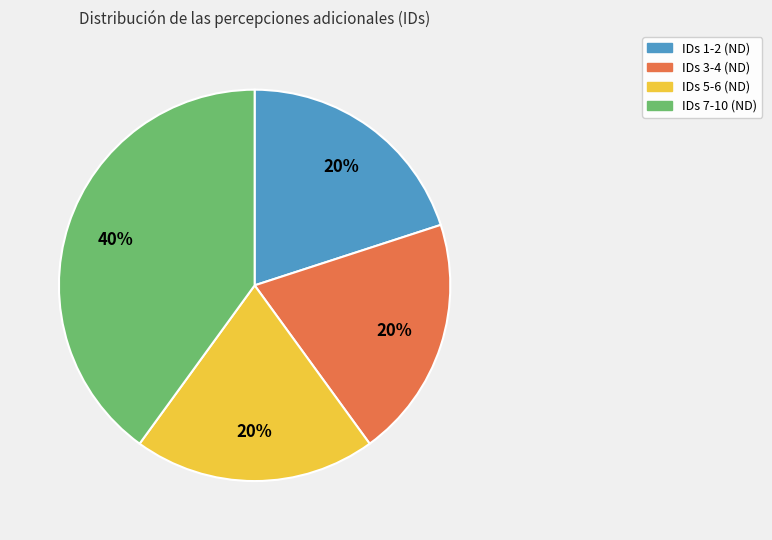

Does any single category account for the majority?

No